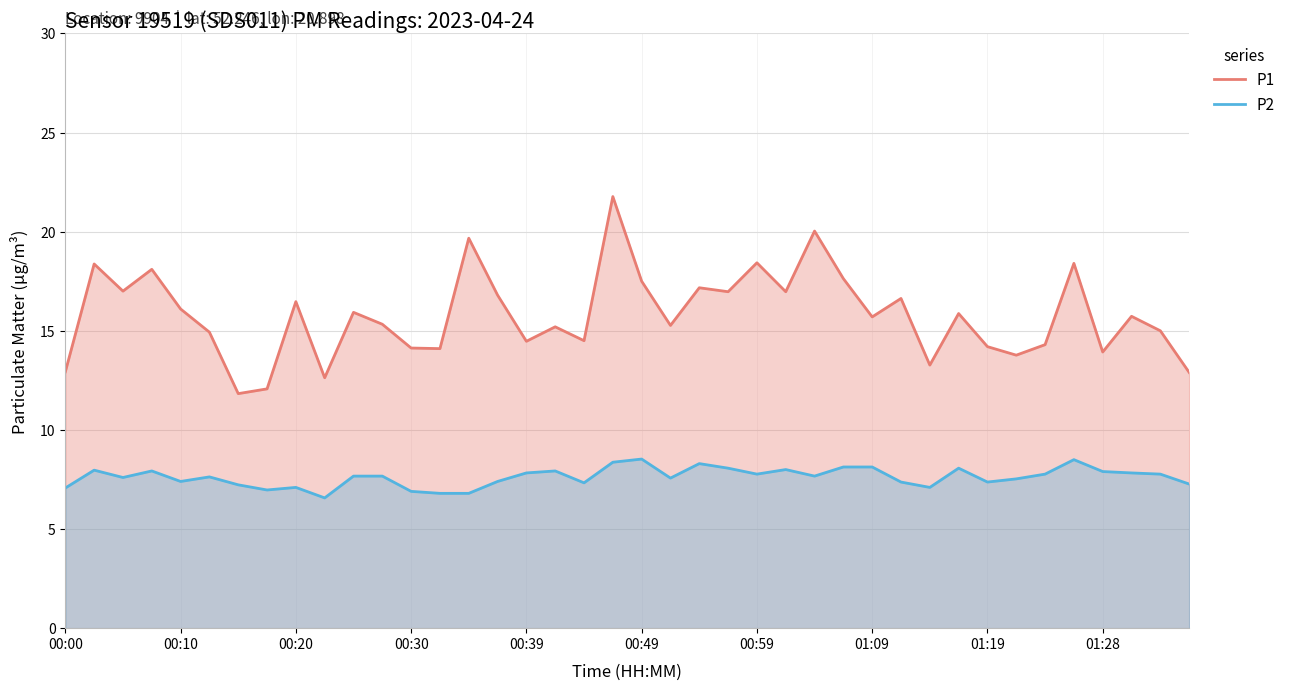

What is the total value across all series at 00:30?

21.0